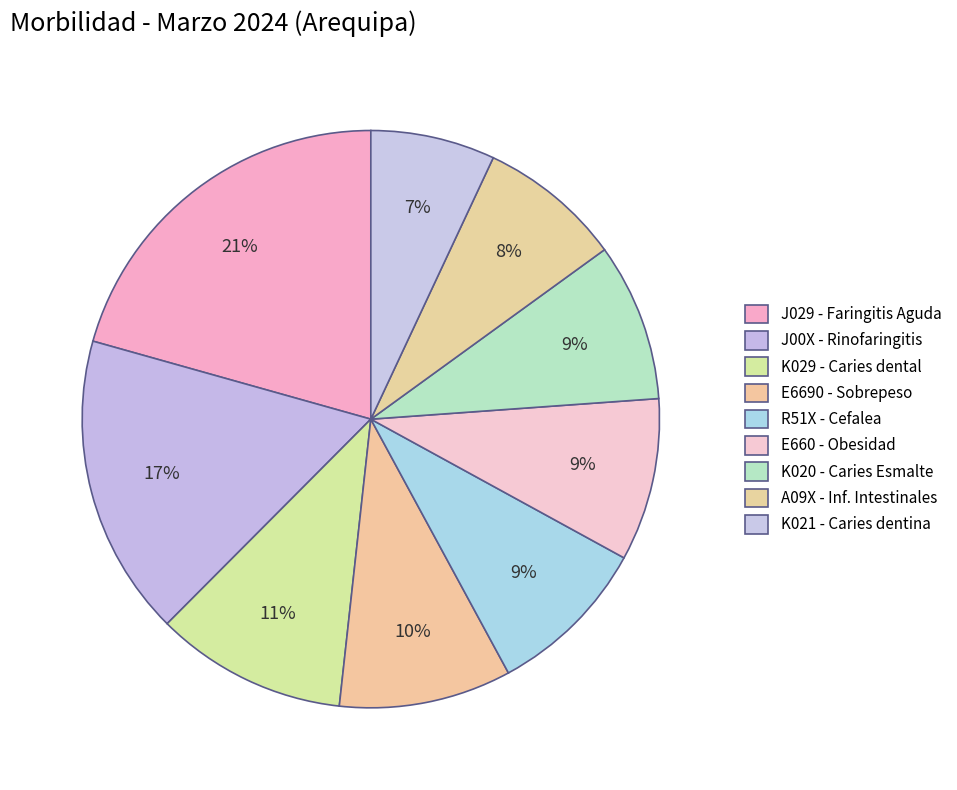

Is E6690 - Sobrepeso the majority of the pie?

No